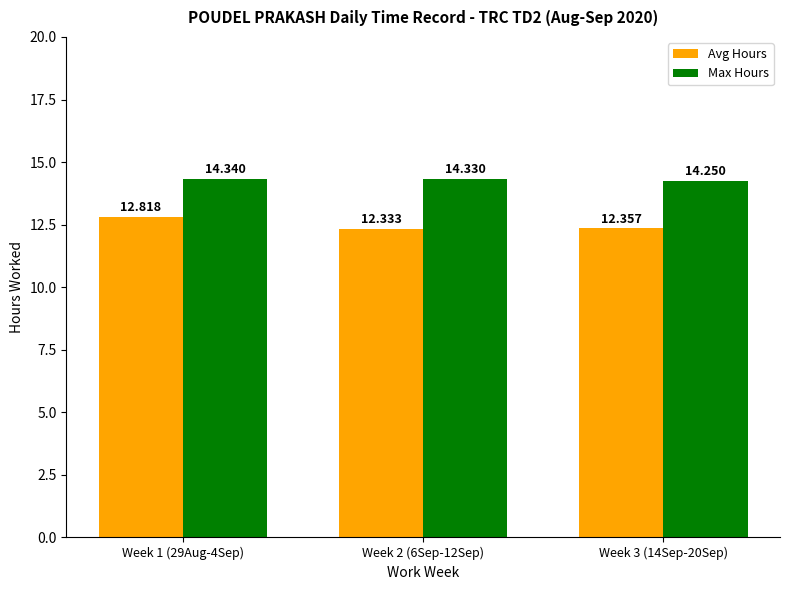

Which series changed the most between Week 1 (29Aug-4Sep) and Week 2 (6Sep-12Sep)?

Avg Hours